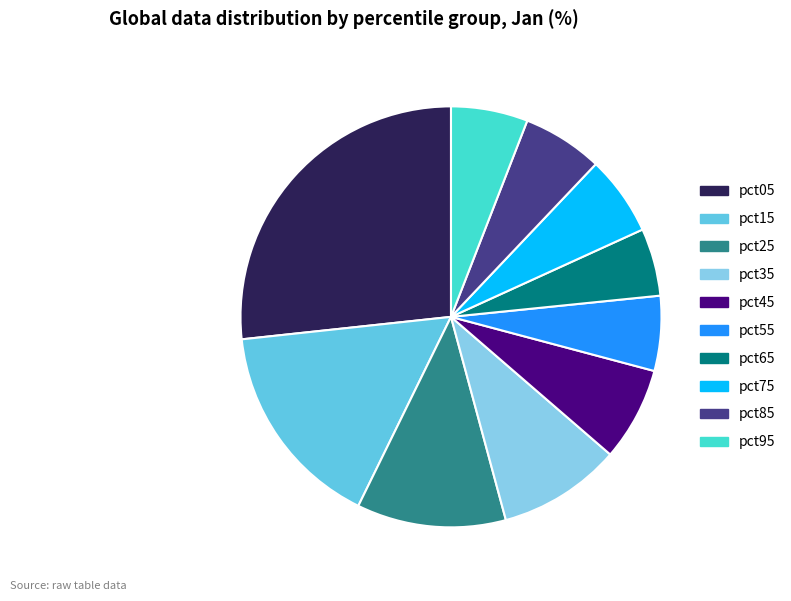

Does pct55 represent more than half of the total?

No